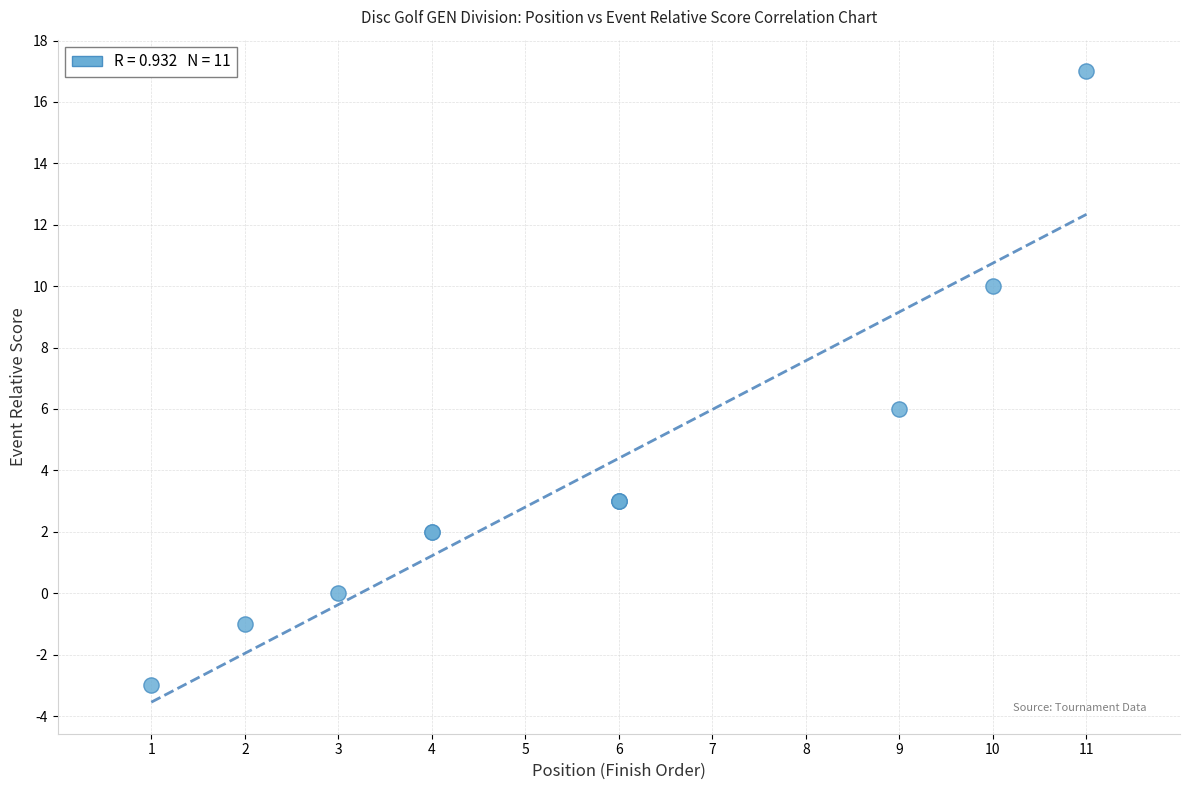

What Y value in the scatter plot is closest to 7?

6